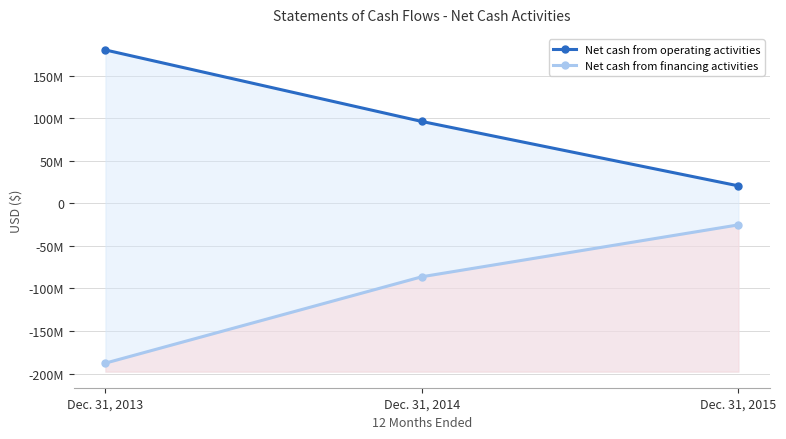

Between Dec. 31, 2013 and Dec. 31, 2014, which series saw the biggest shift?

Net cash from financing activities